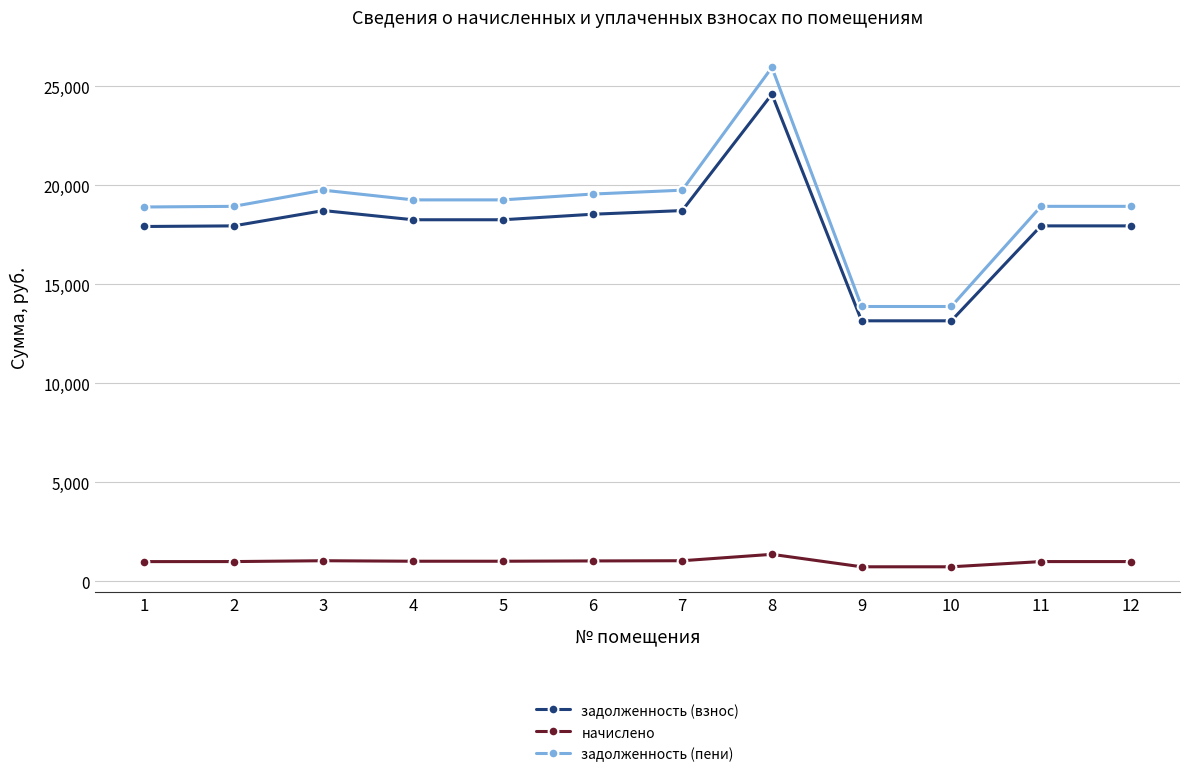

What is the minimum value shown in the chart?

722.9